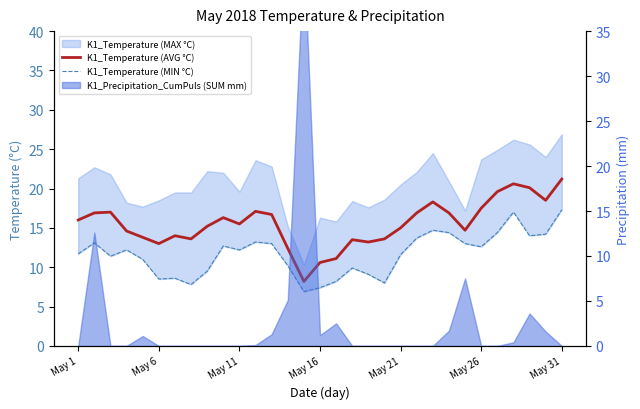

Is it true that K1_Temperature (AVG °C) equals 13.9 at May 31?

False